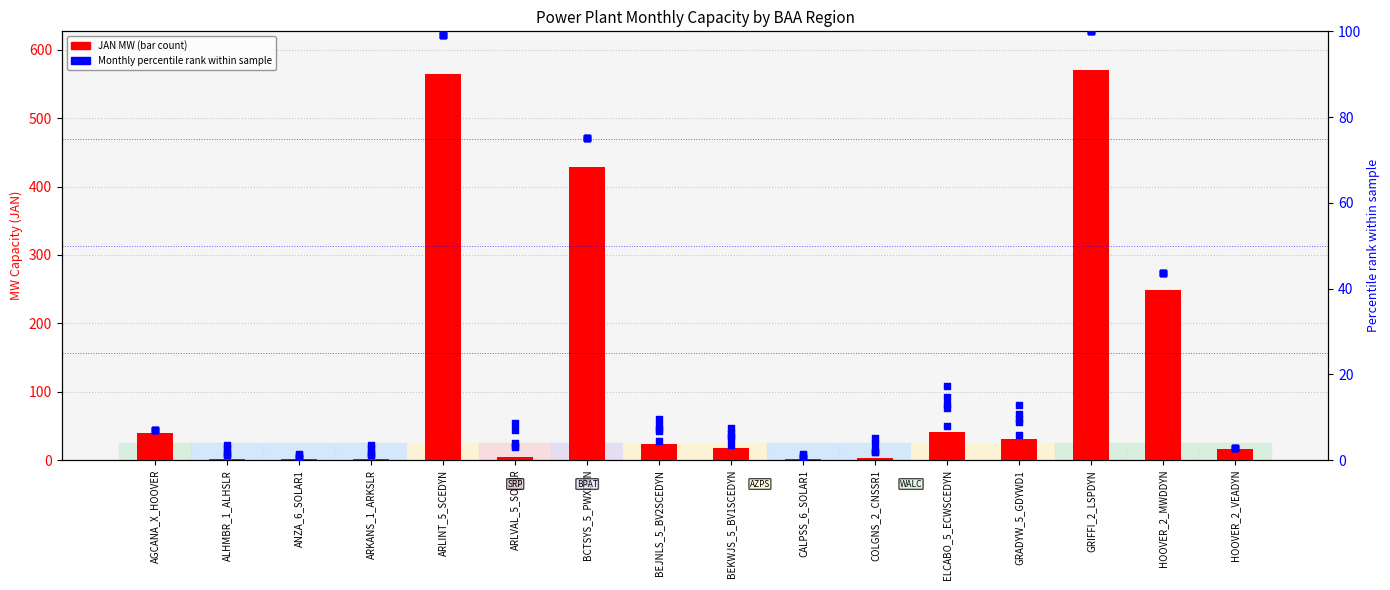

Which series has the largest Y range (max minus min)?

JAN (count/MW)